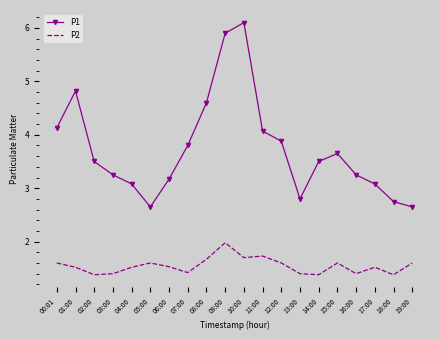

The P1 series shows 3.1 at 17:00. True or false?

True